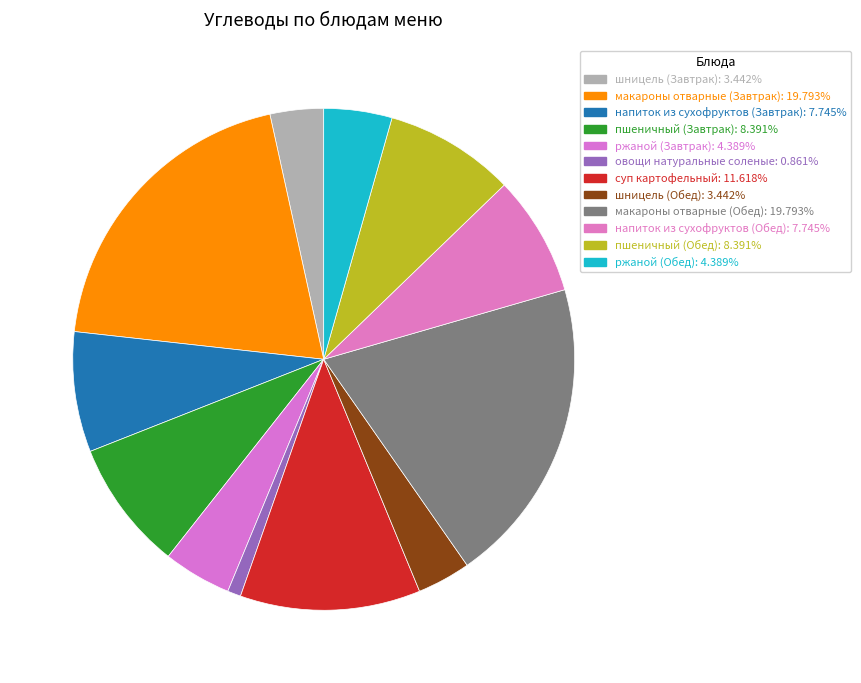

Count the number of slices in the pie.

12